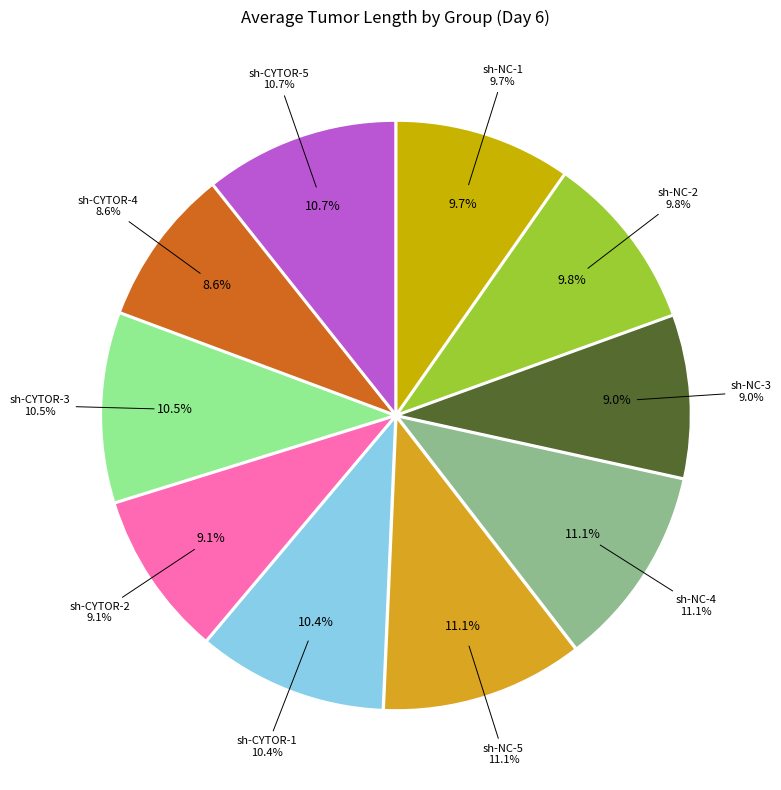

Which has a higher value, sh-NC-3 or sh-NC-2?

sh-NC-2